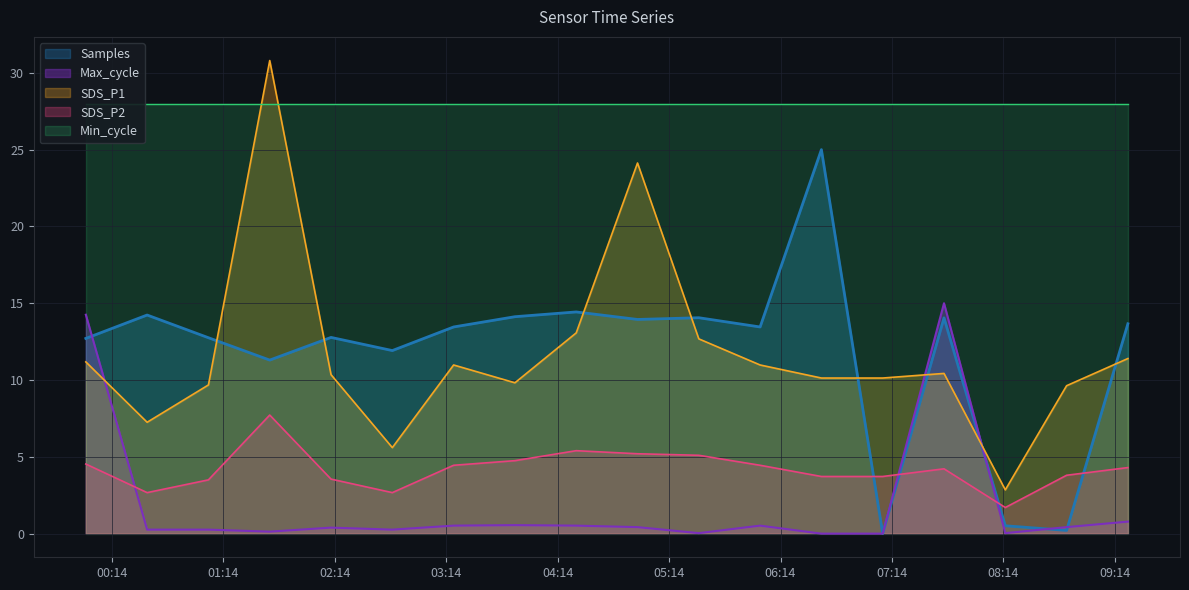

What is the highest value of the Samples series?

25.0